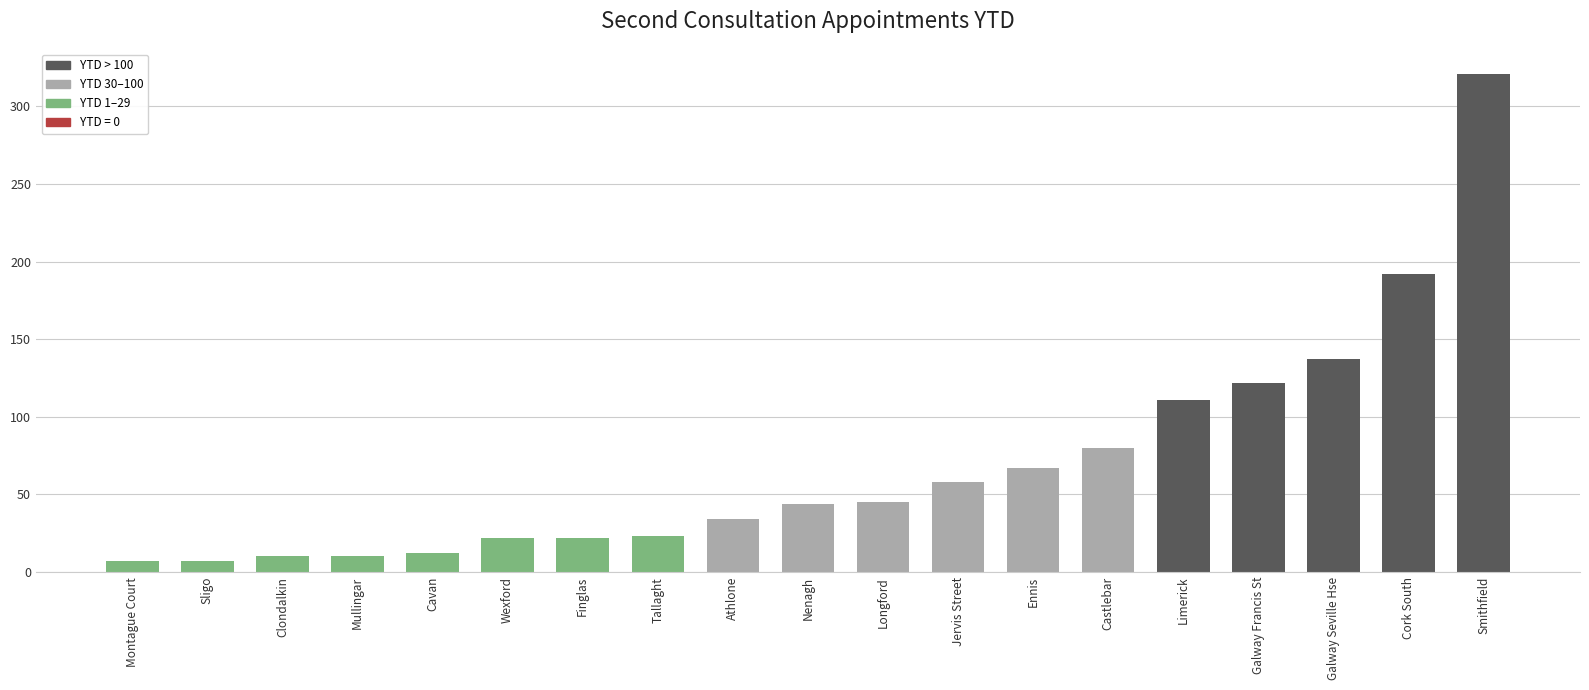

The chart shows a value of 34 at Athlone. True or false?

True